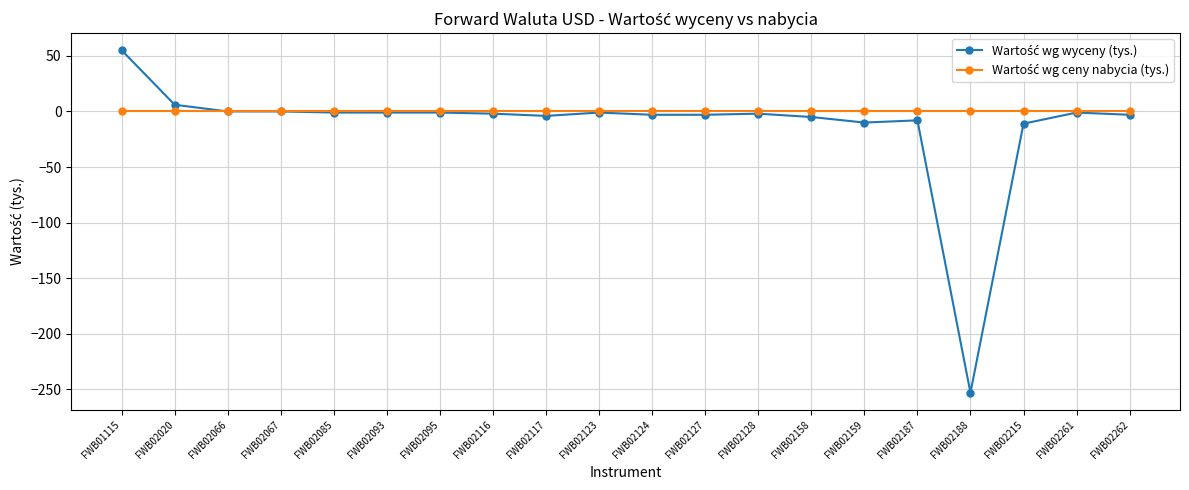

Which category has the lowest value across all series?

FWB02188